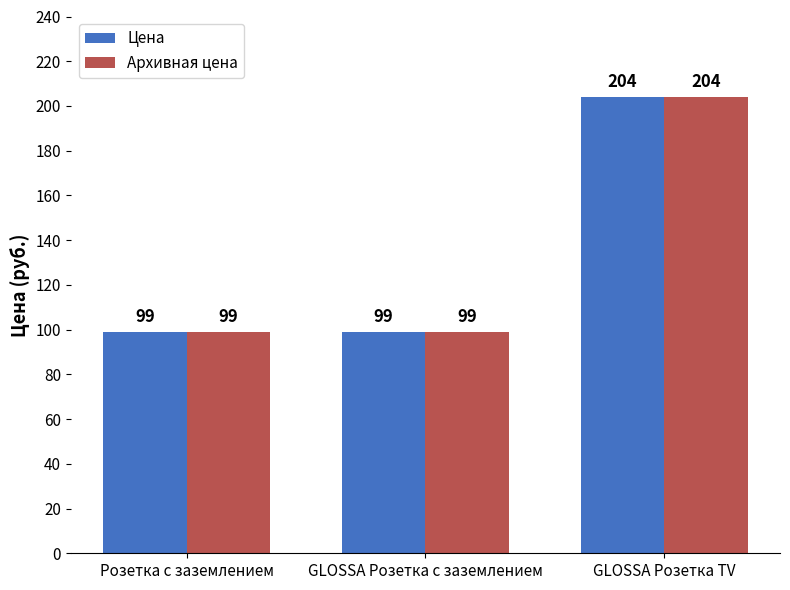

Reading left to right, list all the values displayed in this chart.

Цена: Розетка с заземлением=99	GLOSSA Розетка c заземлением=99	GLOSSA Розетка TV=204
Архивная цена: Розетка с заземлением=99	GLOSSA Розетка c заземлением=99	GLOSSA Розетка TV=204